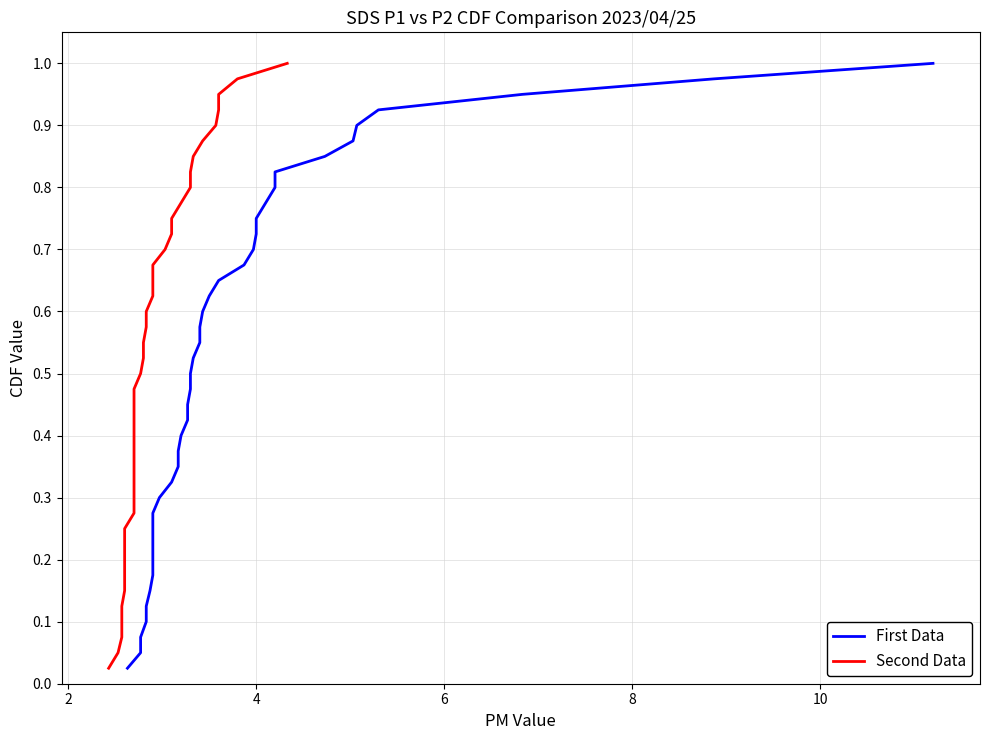

Is the value of Second Data at 37 greater than the value of First Data at 17?

Yes